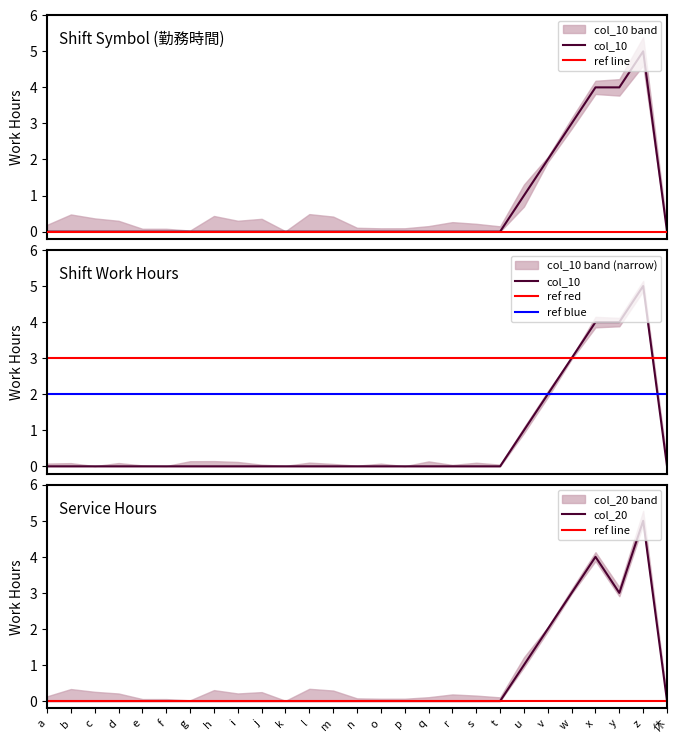

True or false: col_10 and col_20 intersect in this chart.

False